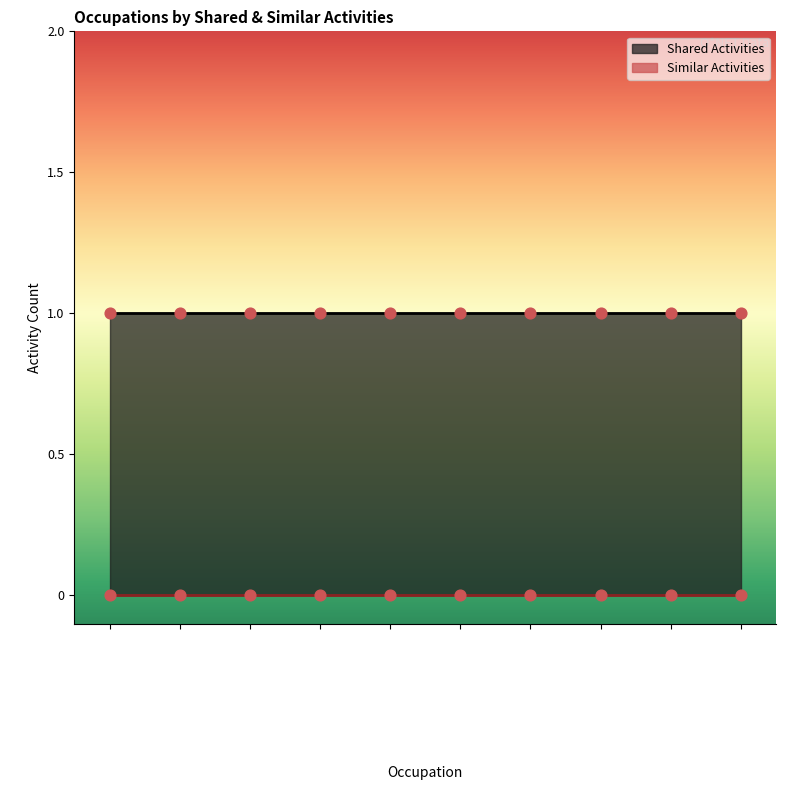

Which series has the largest total across all categories?

Shared Activities